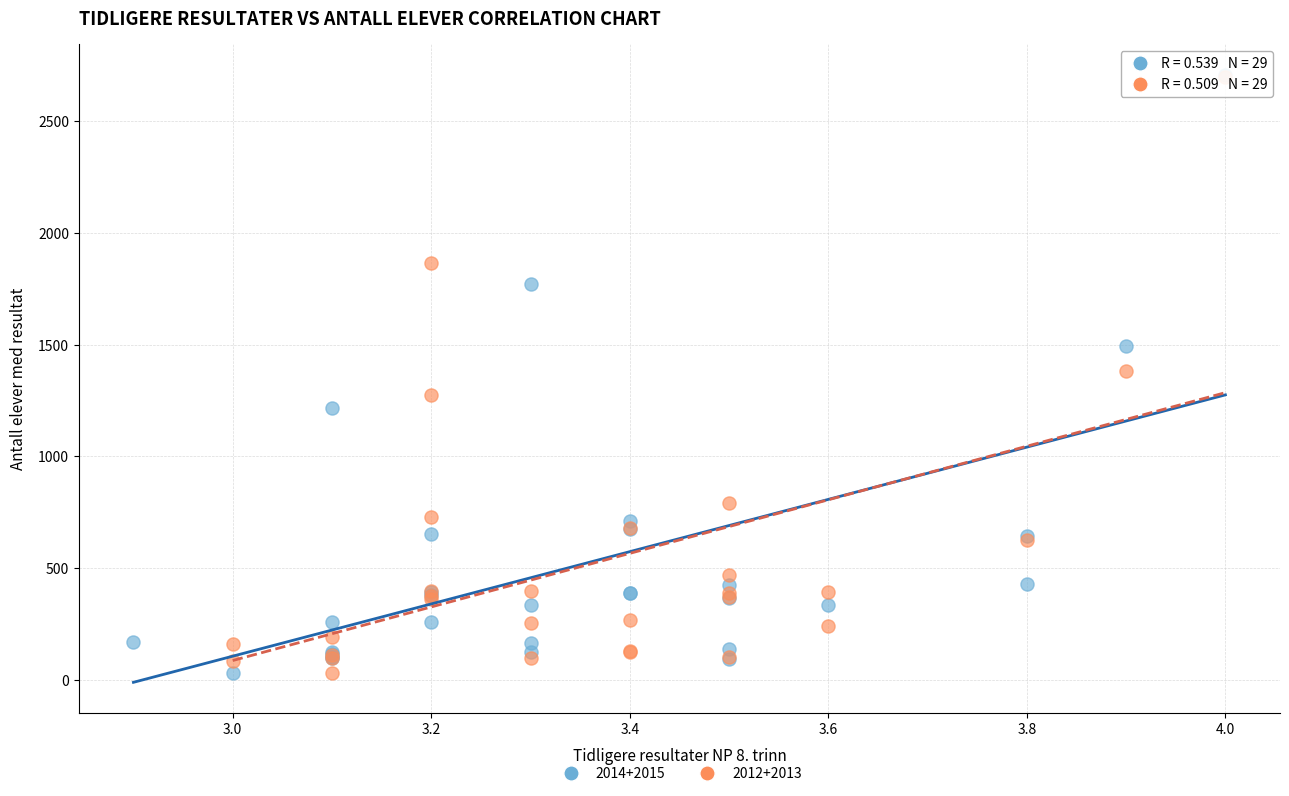

What are all the series names shown in the legend?

2014+2015, 2012+2013